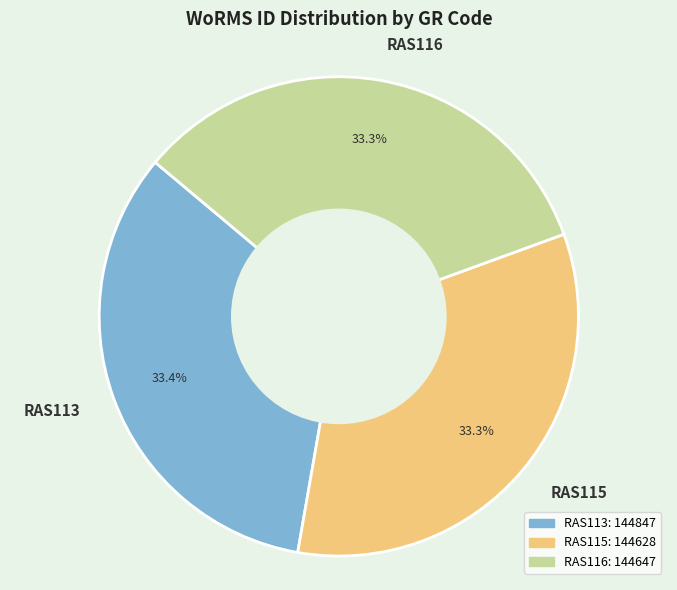

Does RAS115 represent more than half of the total?

No